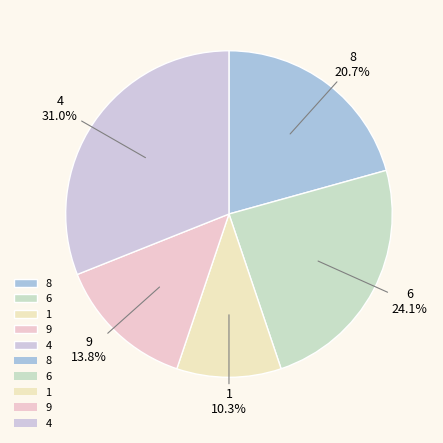

What is the smallest slice in the pie chart?

1